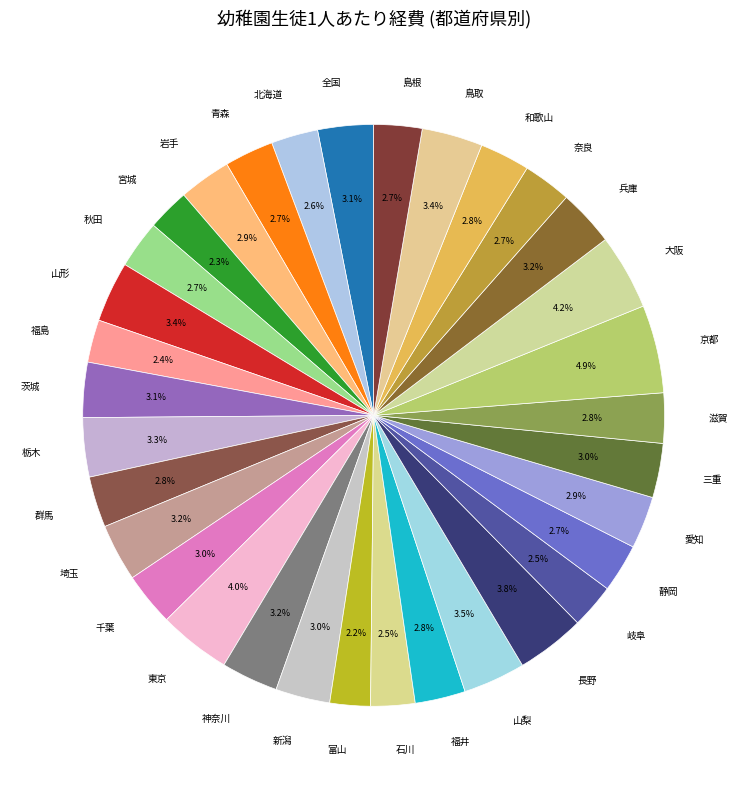

What percentage is the 岩手 slice, to the nearest percent?

3%